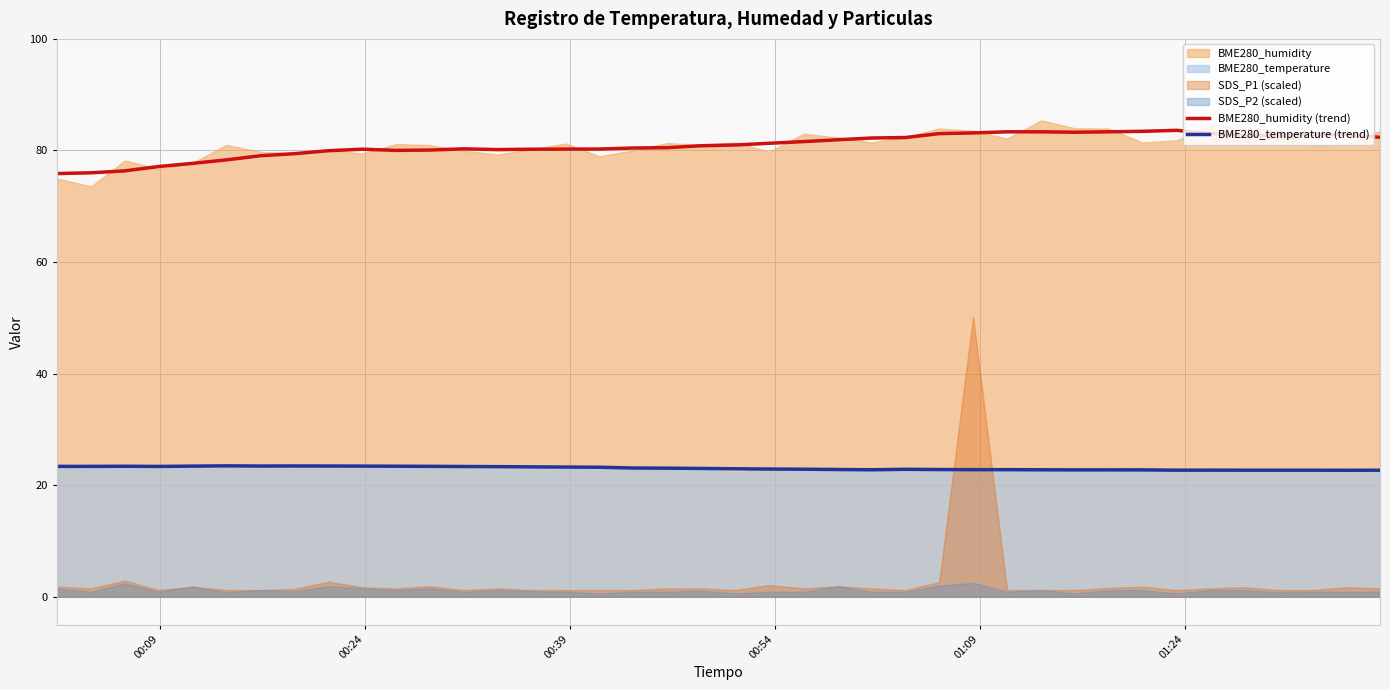

True or false: BME280_temperature (trend) and BME280_humidity (trend) cross at least once.

False